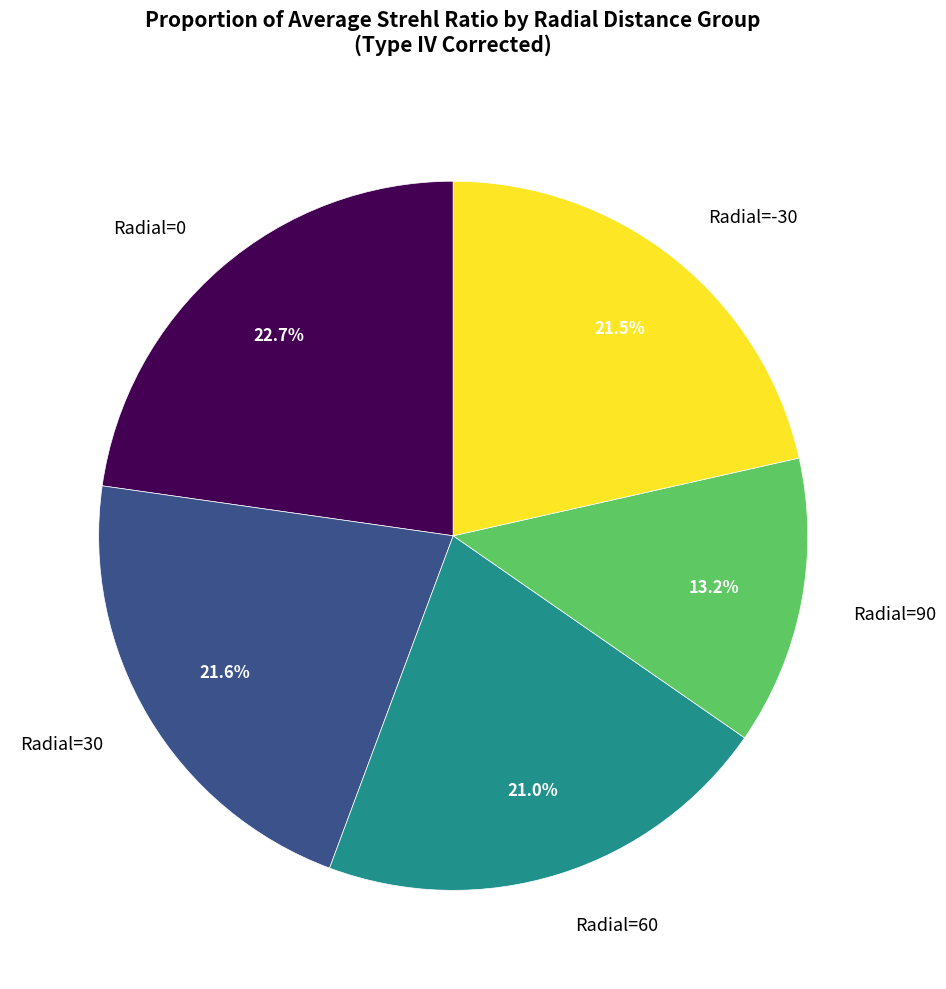

The Radial=60 slice represents 14% of the pie. True or false?

False